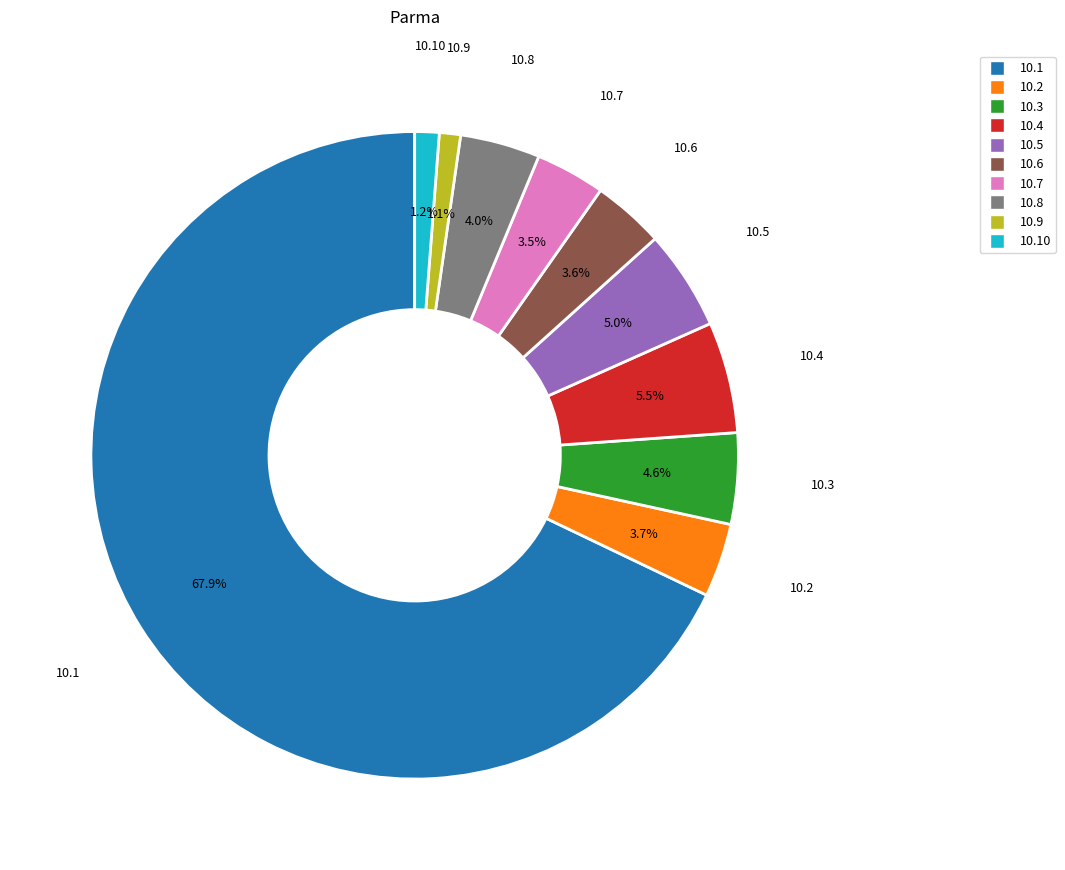

Is there a majority slice in this chart?

Yes